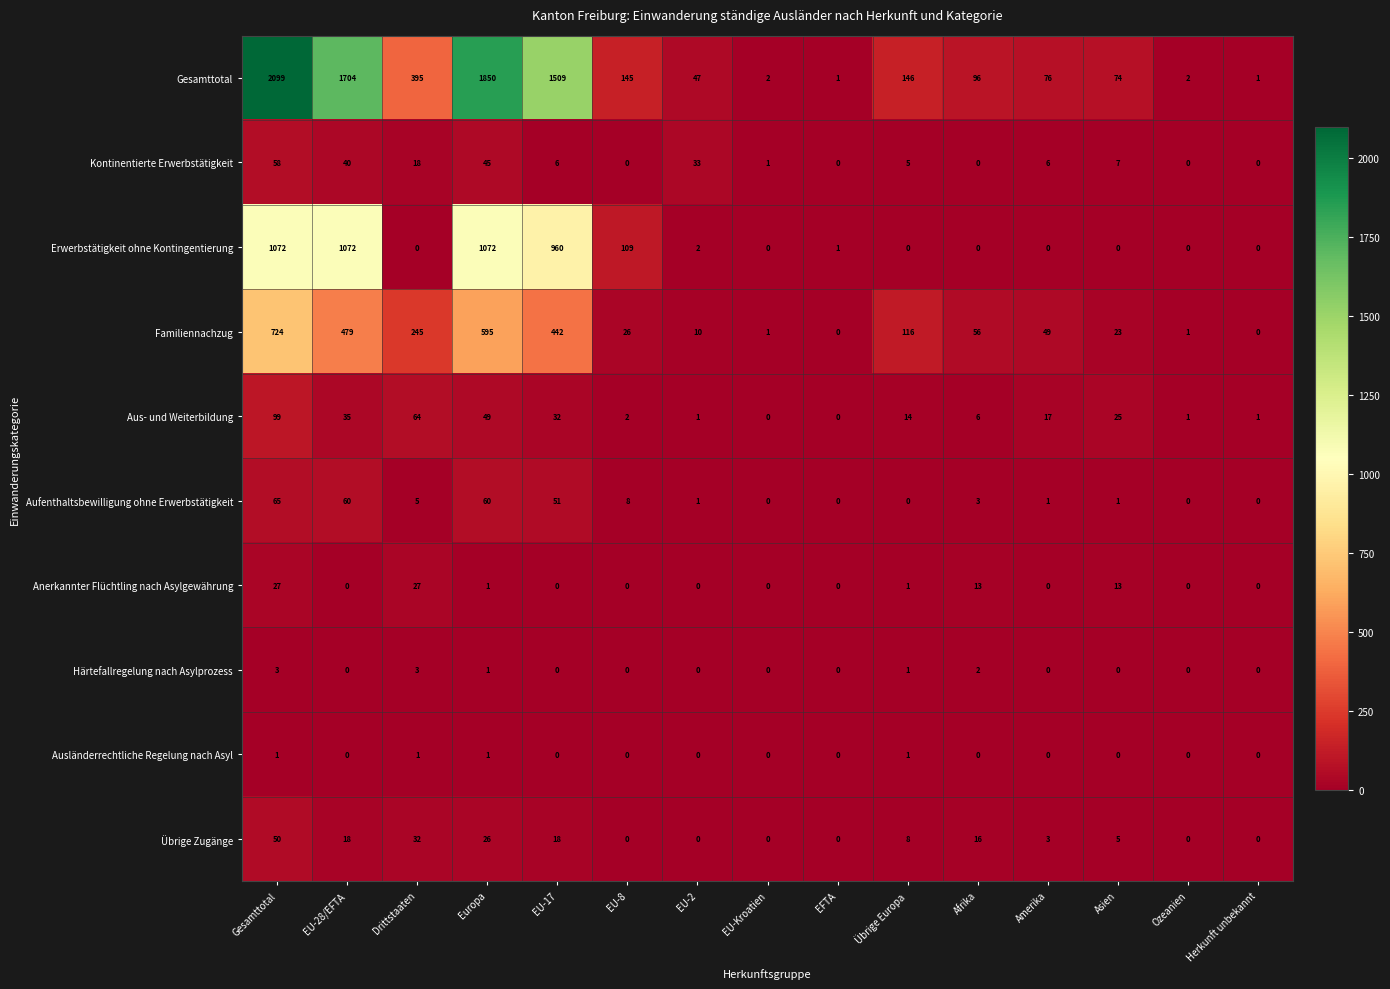

The Übrige Zugänge series shows 17 at Europa. True or false?

False